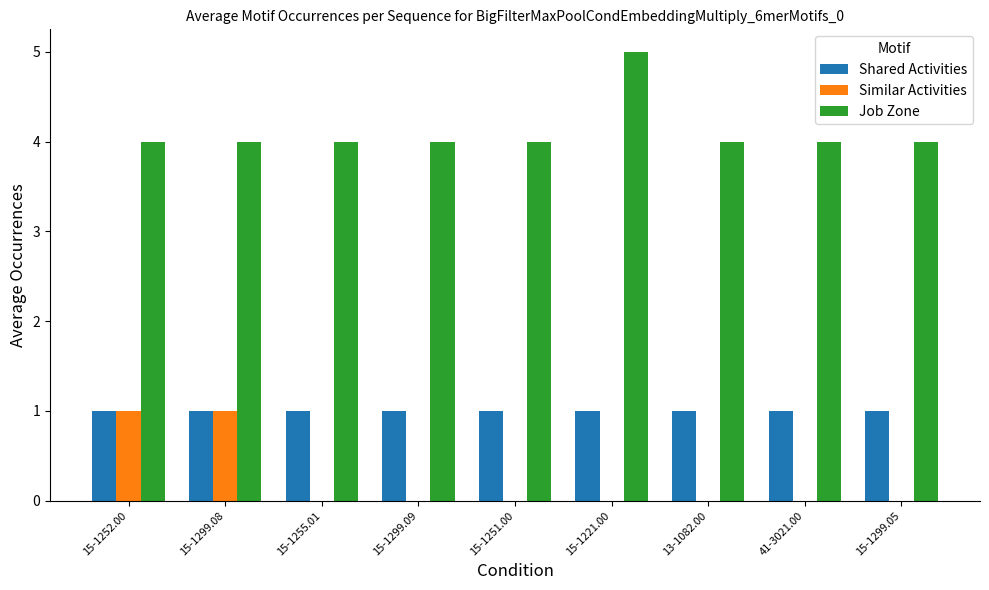

The Shared Activities series shows 1 at 15-1252.00. True or false?

True